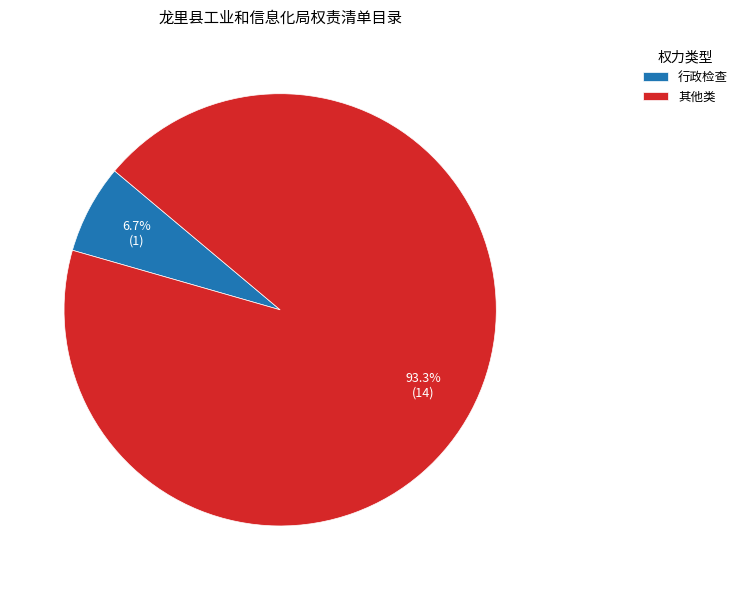

Between 其他类 and 行政检查, which is larger?

其他类